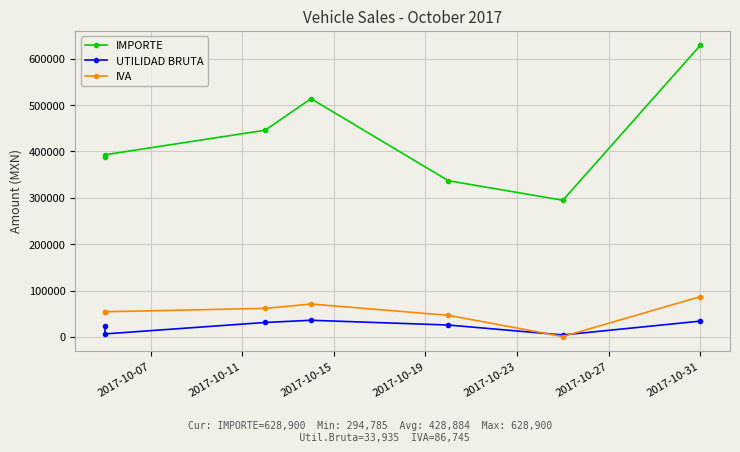

Which has a higher value, 2017-10-23 or 2017-10-15?

2017-10-15